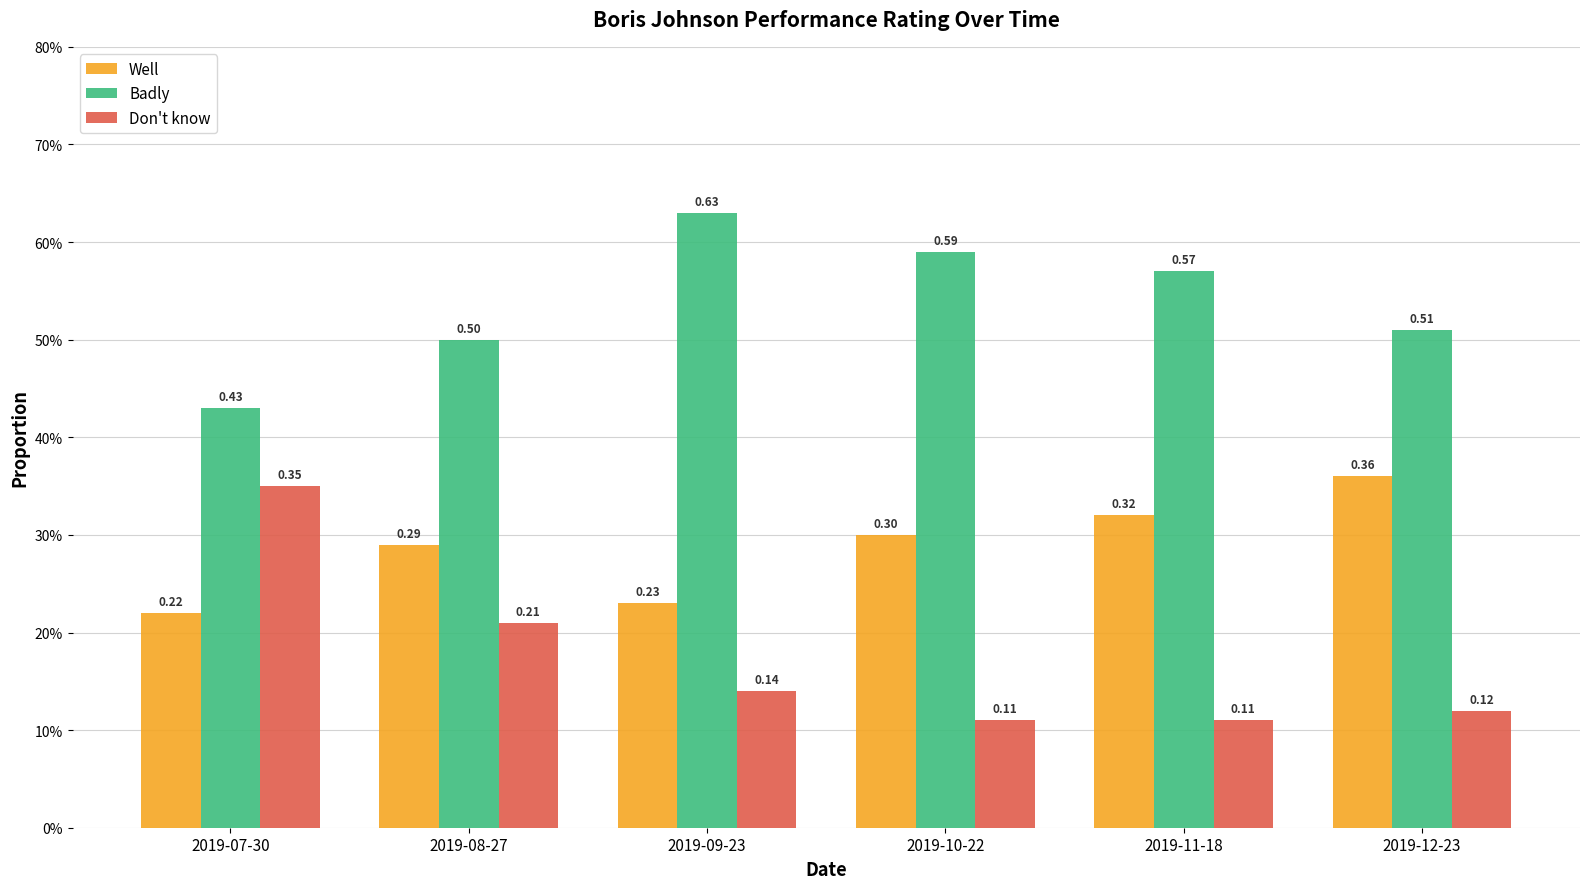

List the labels in order of Don't know value, largest first.

2019-07-30, 2019-08-27, 2019-09-23, 2019-12-23, 2019-10-22, 2019-11-18